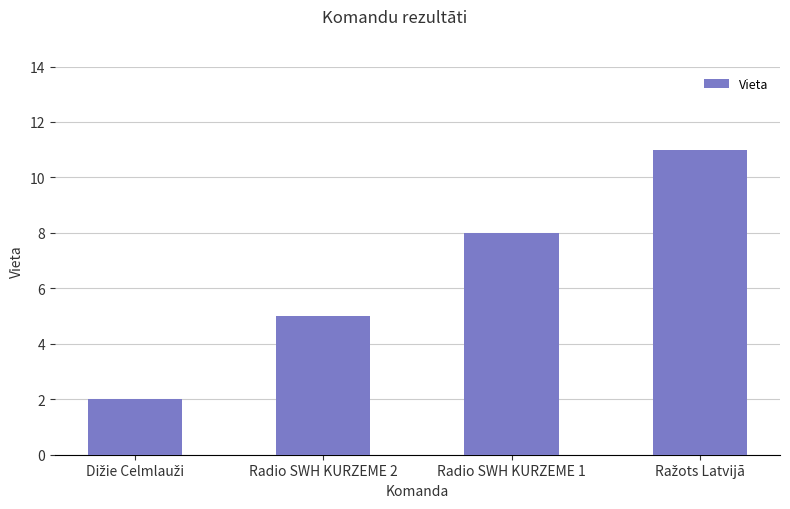

What is the sum of all values?

26